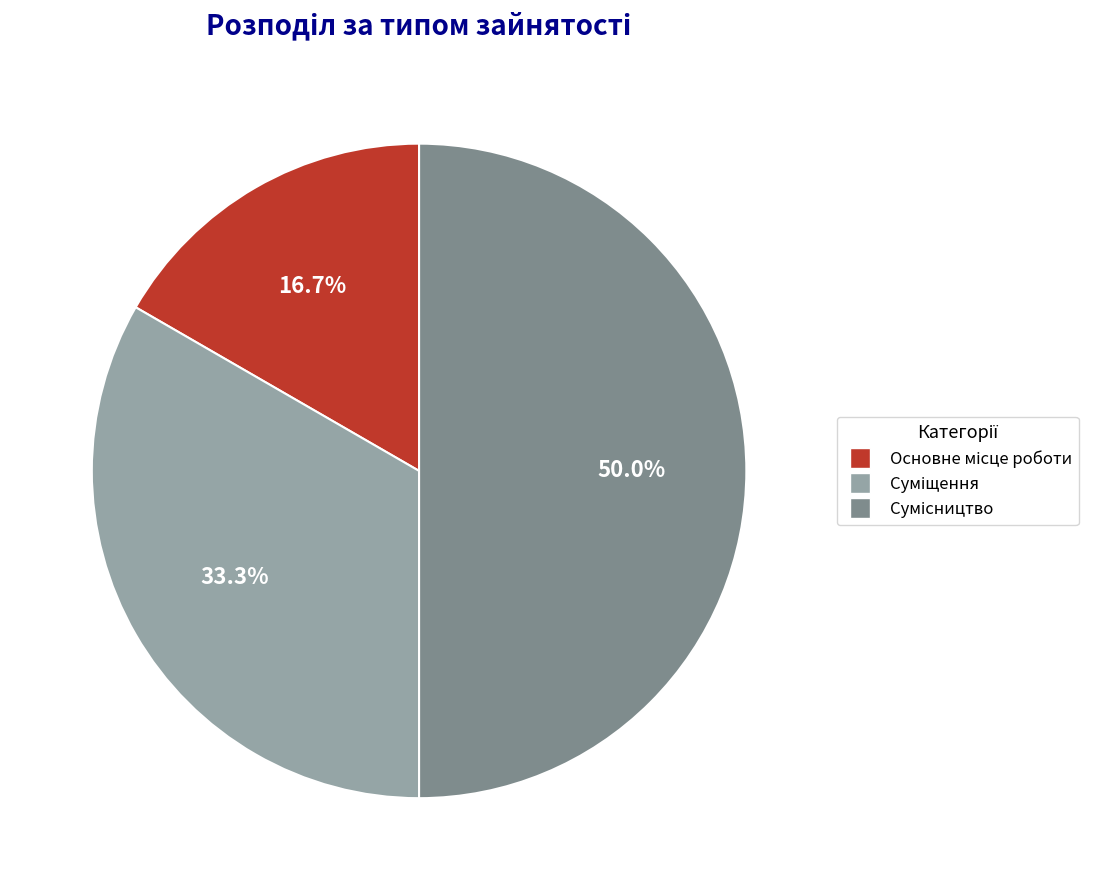

Count the number of slices in the pie.

3